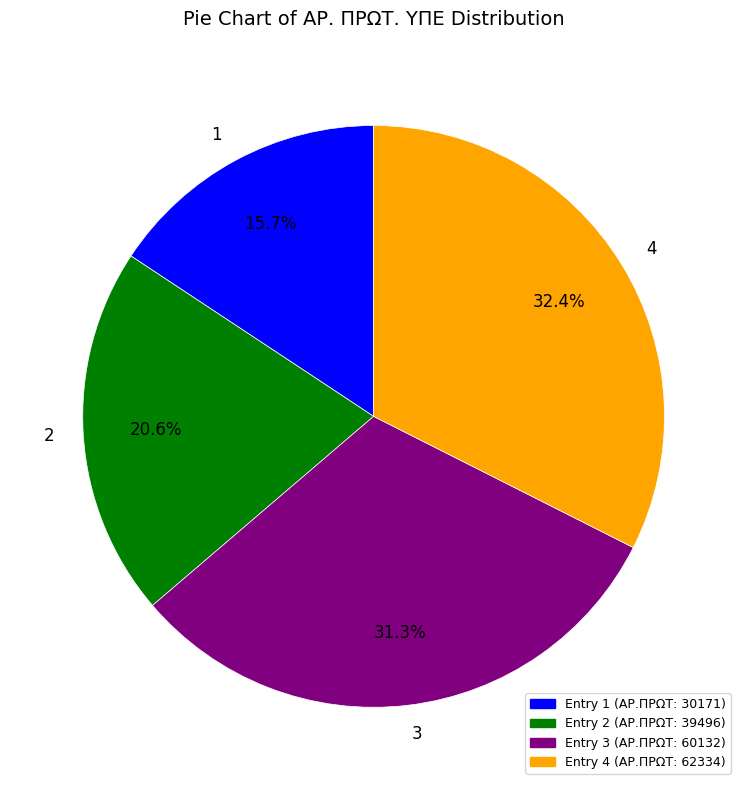

The 2 slice represents 21% of the pie. True or false?

True